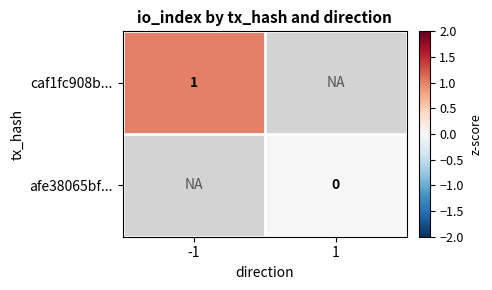

How many series are shown in this chart?

2